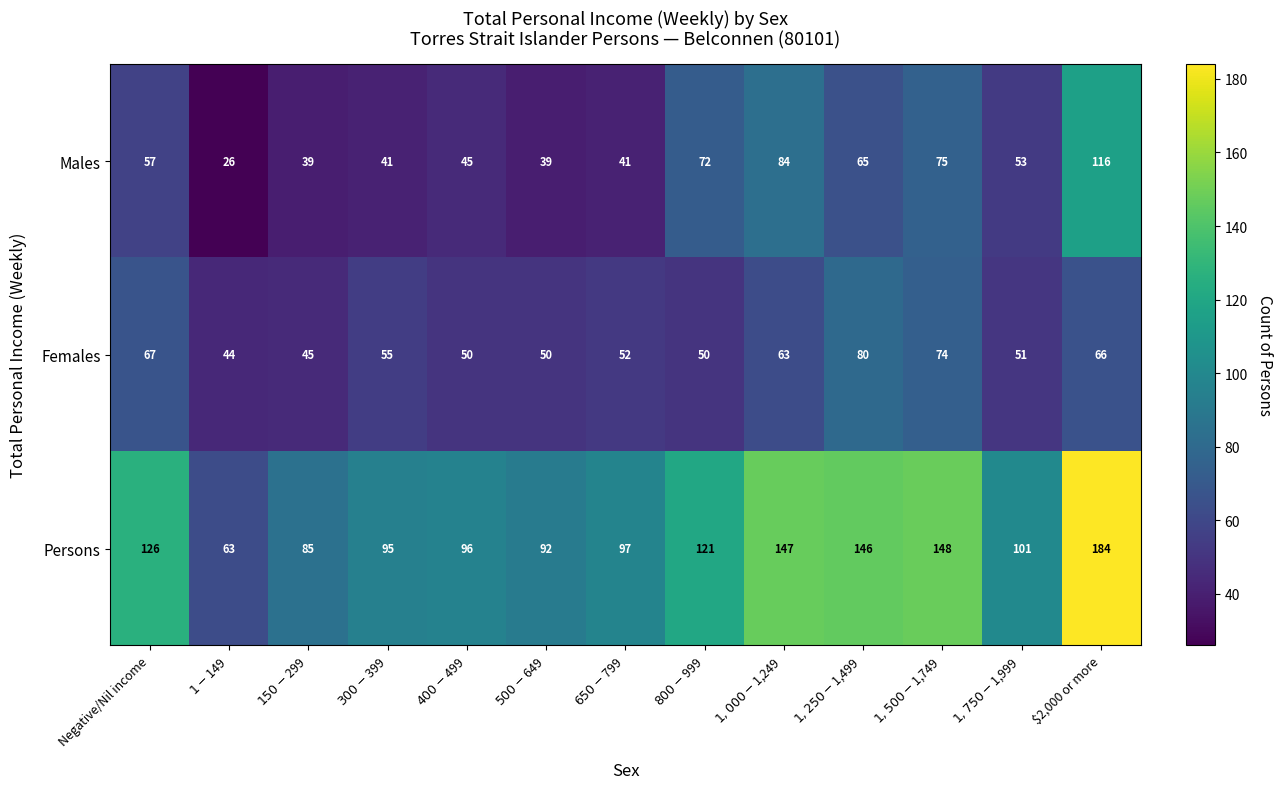

Which series has the widest spread of values?

Persons